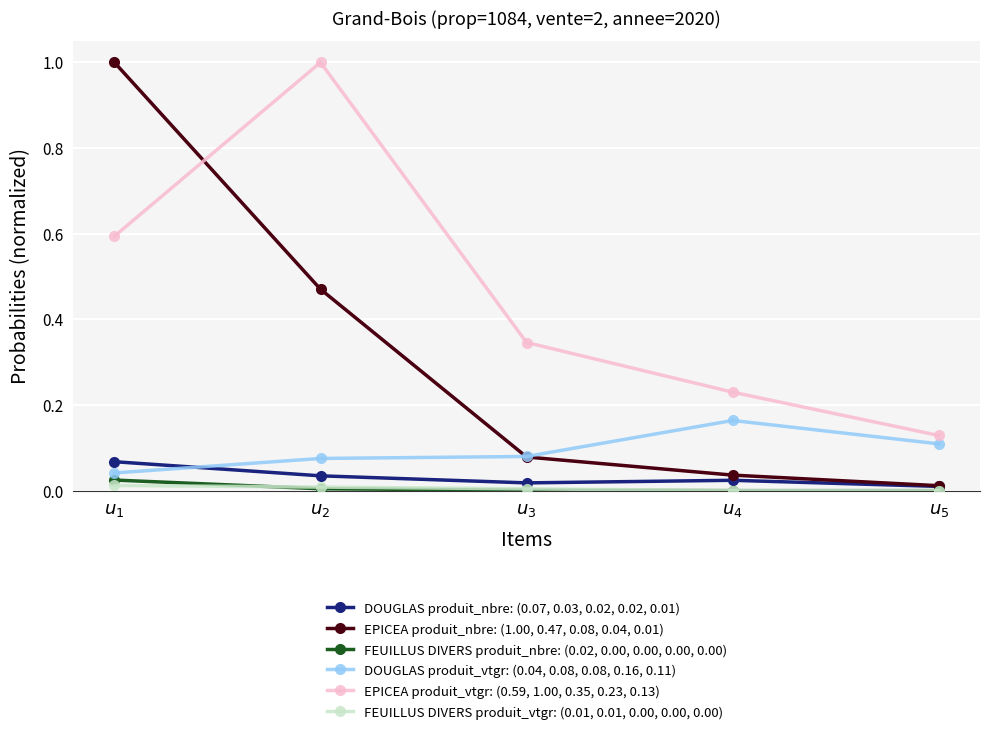

How many series are shown in this chart?

6